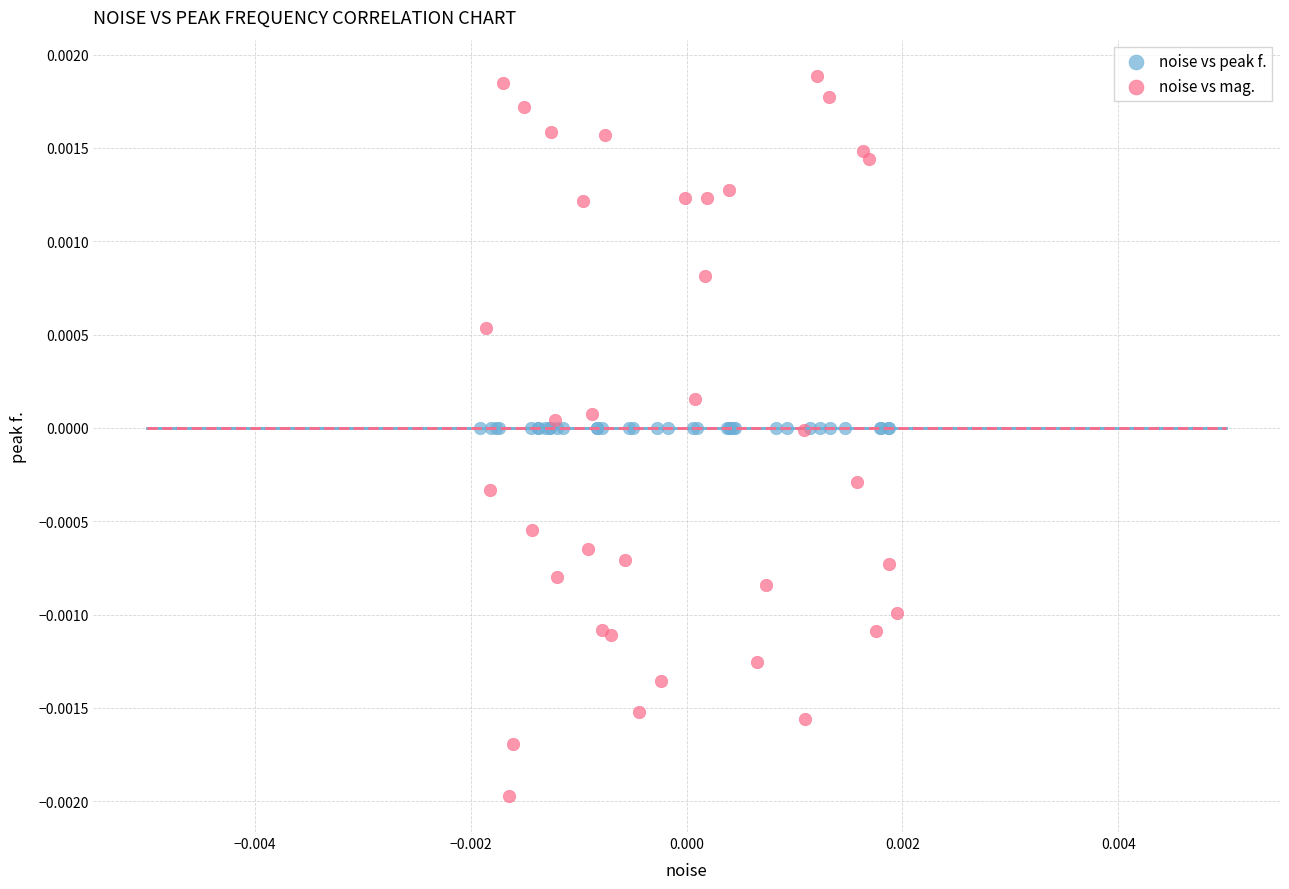

Which series has the widest spread of Y values?

noise vs mag.